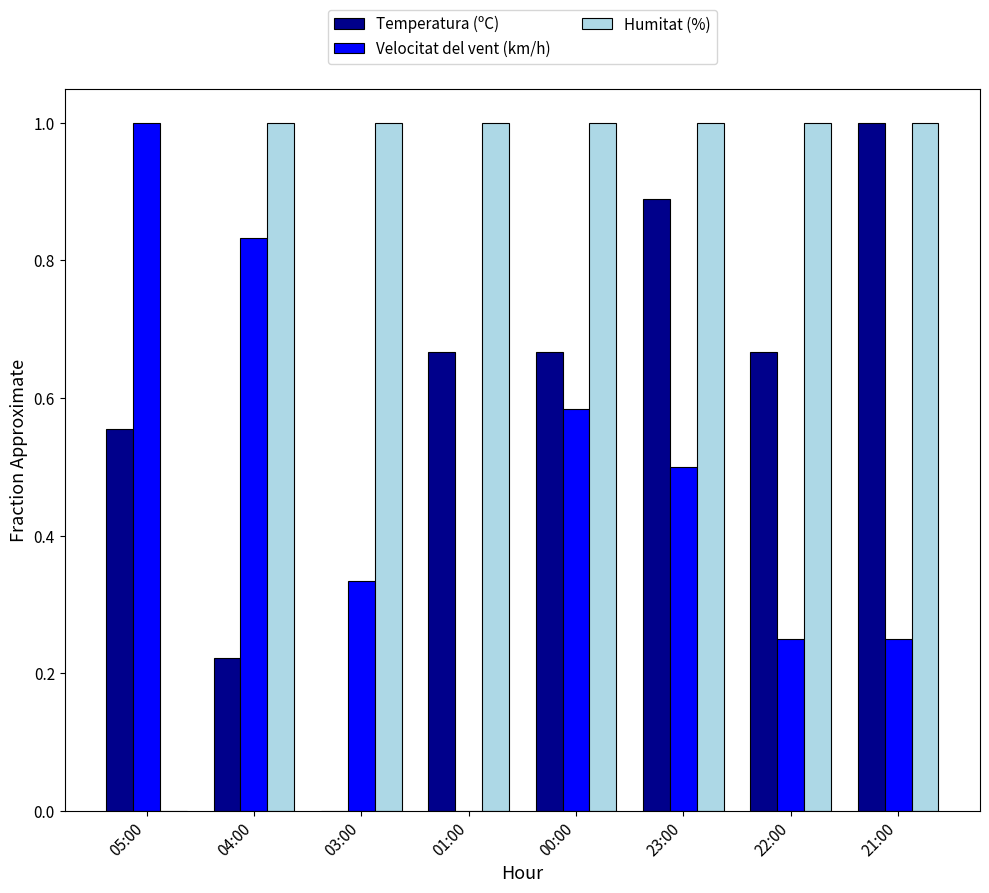

True or false: Velocitat del vent (km/h) has a value of 1.0 at 05:00.

True